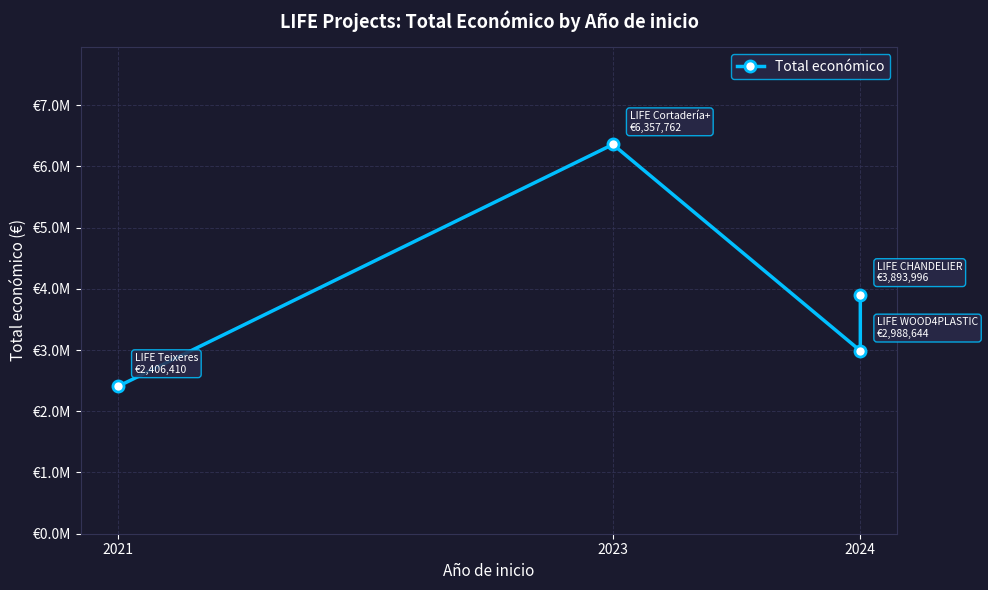

What is the label of the 2nd point from the left?

2023